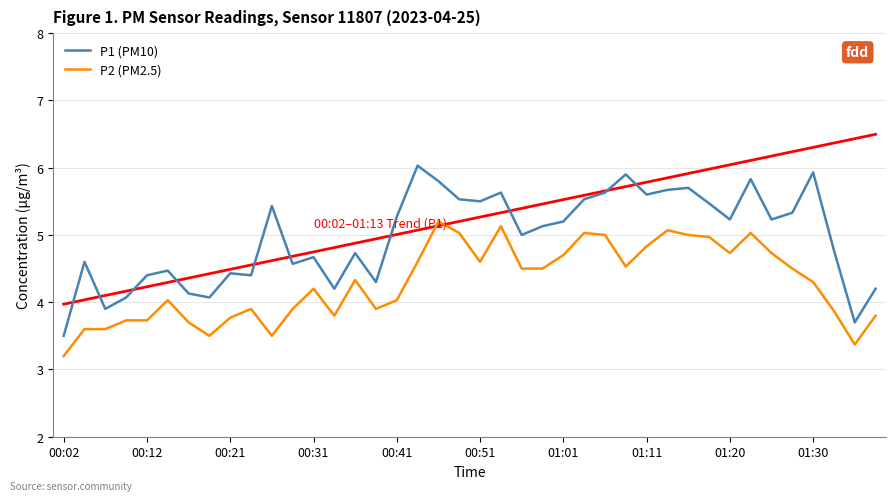

Which series has the largest range (max minus min)?

P1 (PM10)